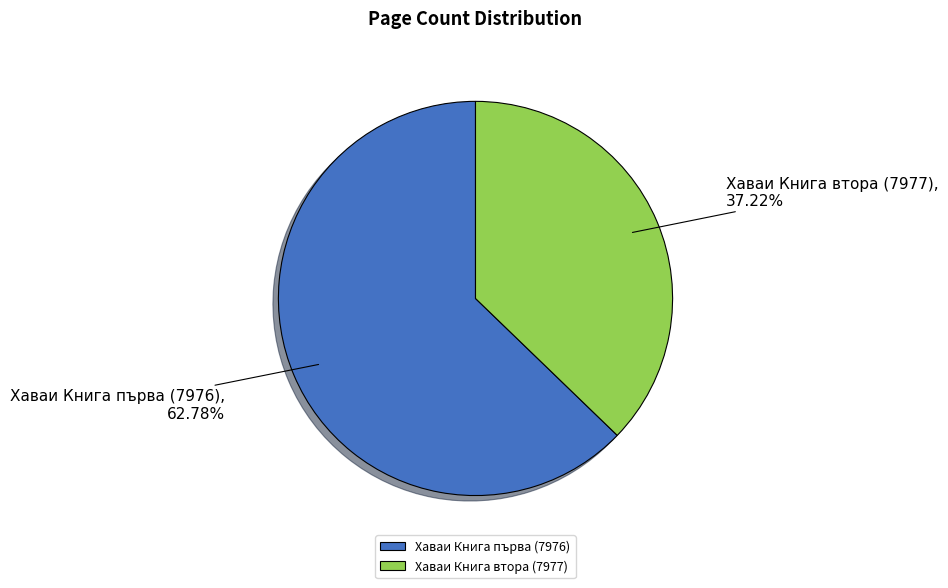

Rank the categories by value from lowest to highest.

Хаваи Книга втора (7977), Хаваи Книга първа (7976)